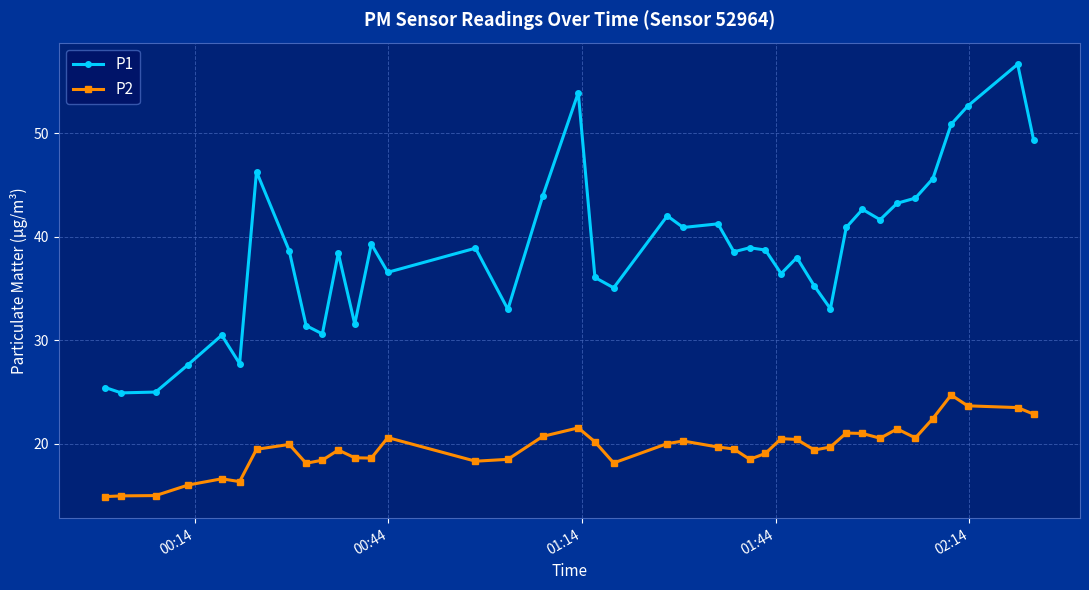

True or false: P1 has more than 0 interior local peaks.

True